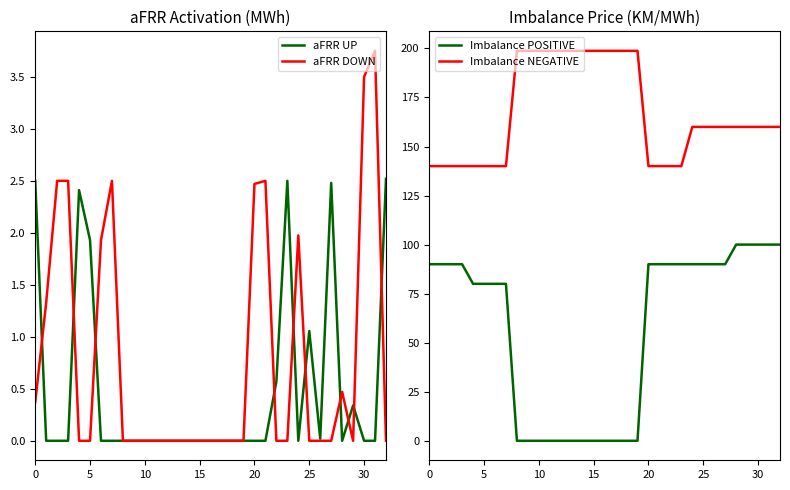

What is the difference between the Imbalance NEGATIVE values at 20 and 32?

20.0